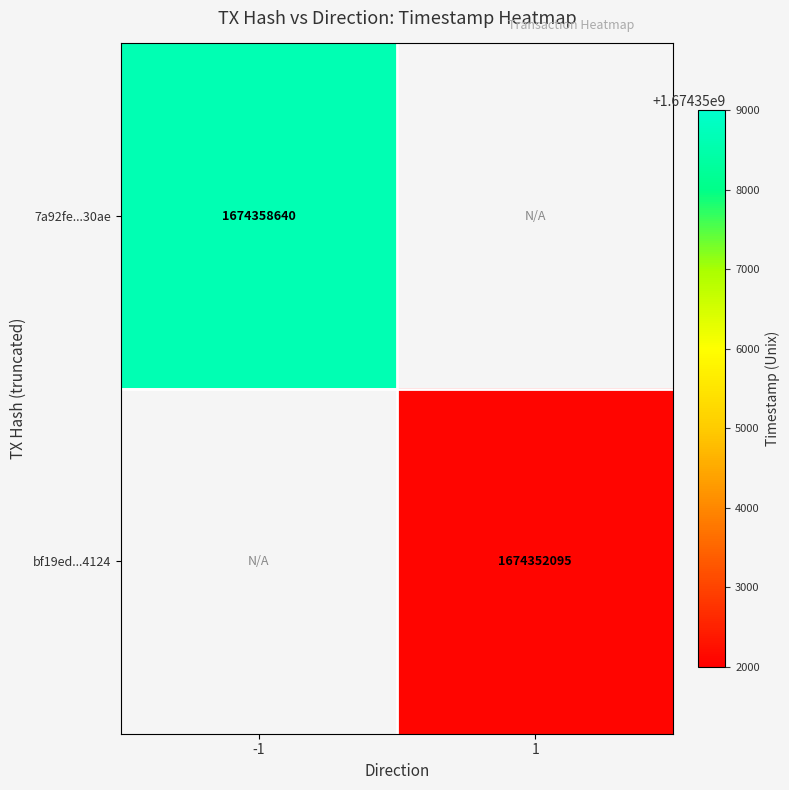

Is it true that bf19ed...4124 equals 2505353361 at 1?

False